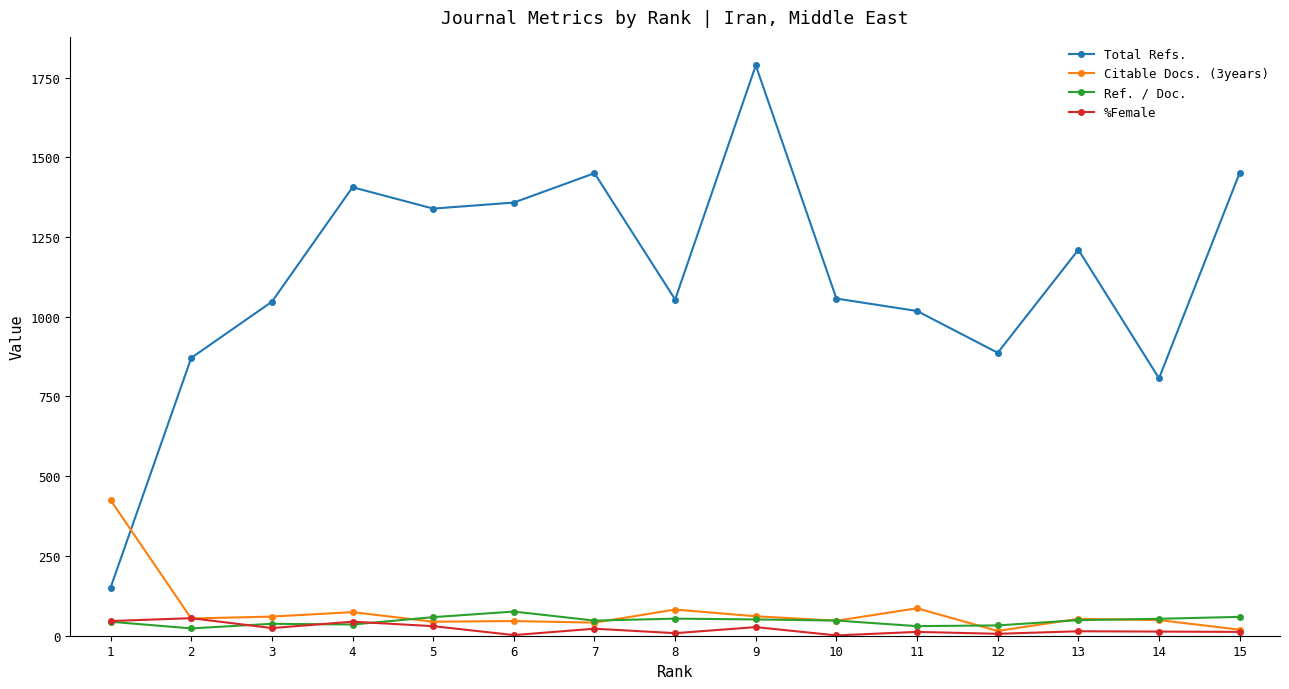

Is this an area chart (filled region under the line)?

No